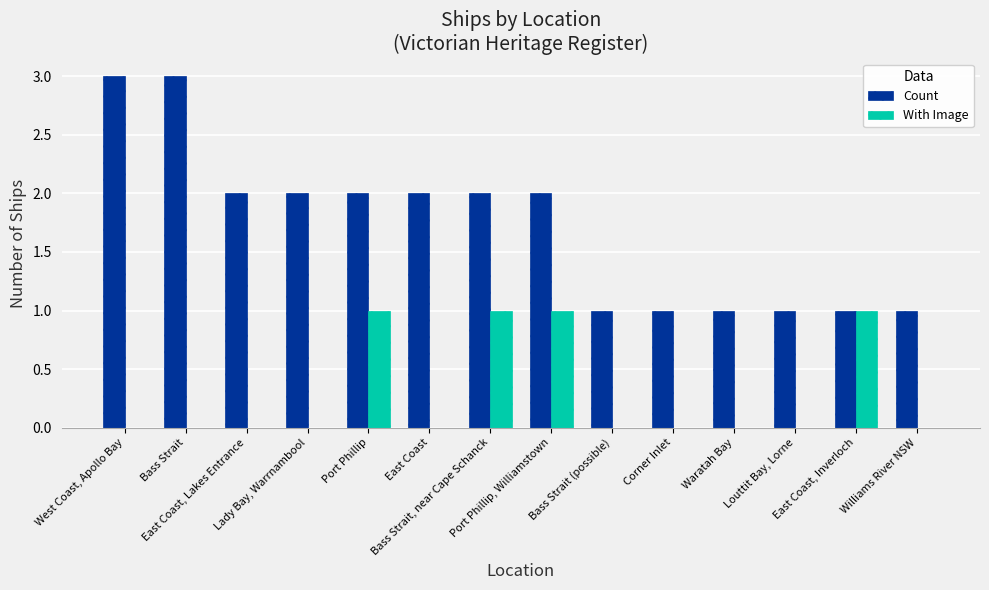

Which series has the largest total across all categories?

Count